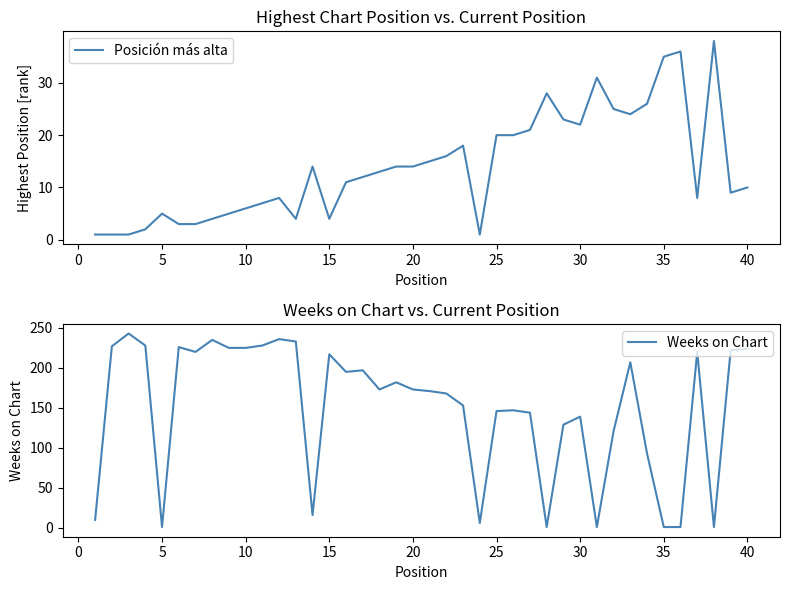

Is it true that Posición más alta equals 22 at 30?

True